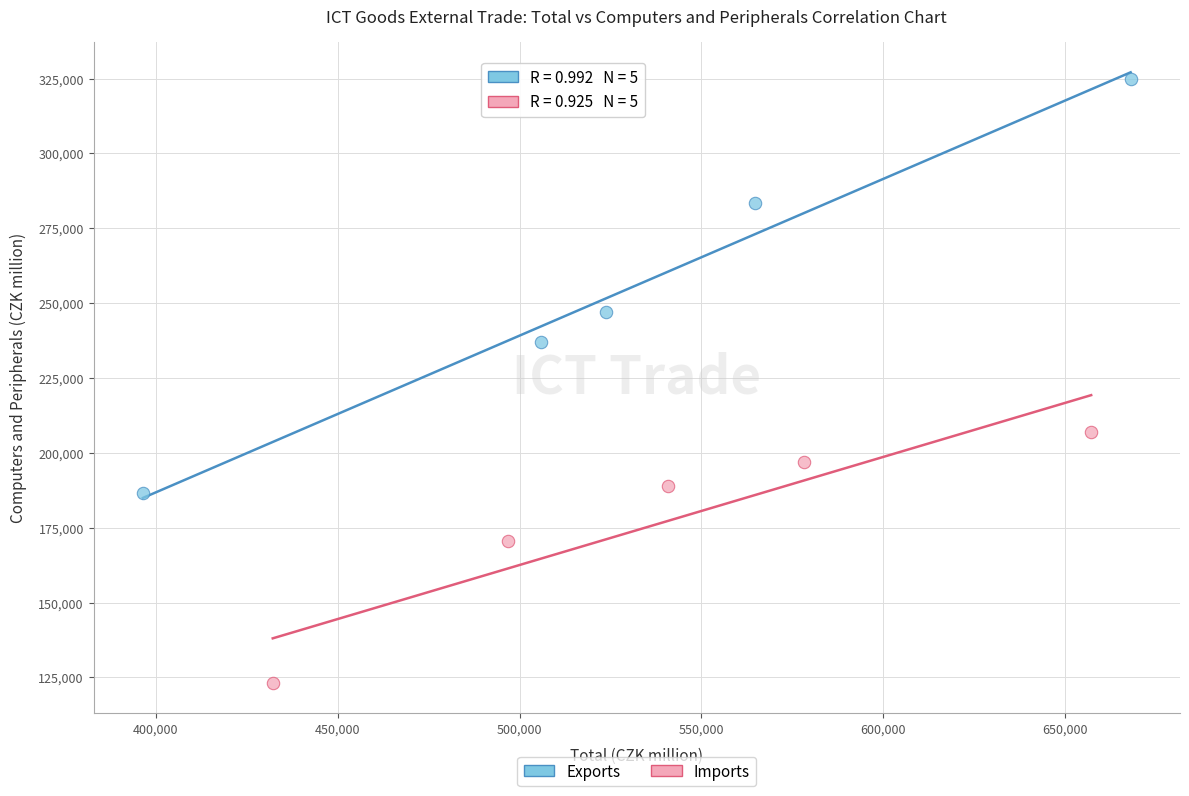

Which series has the widest spread of Y values?

Exports